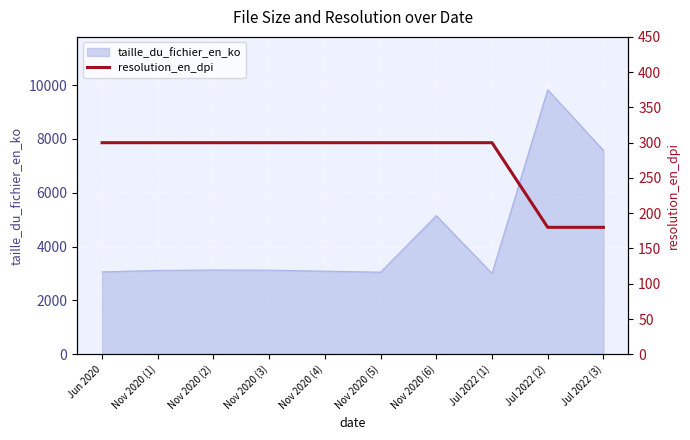

What is the minimum value shown in the chart?

180